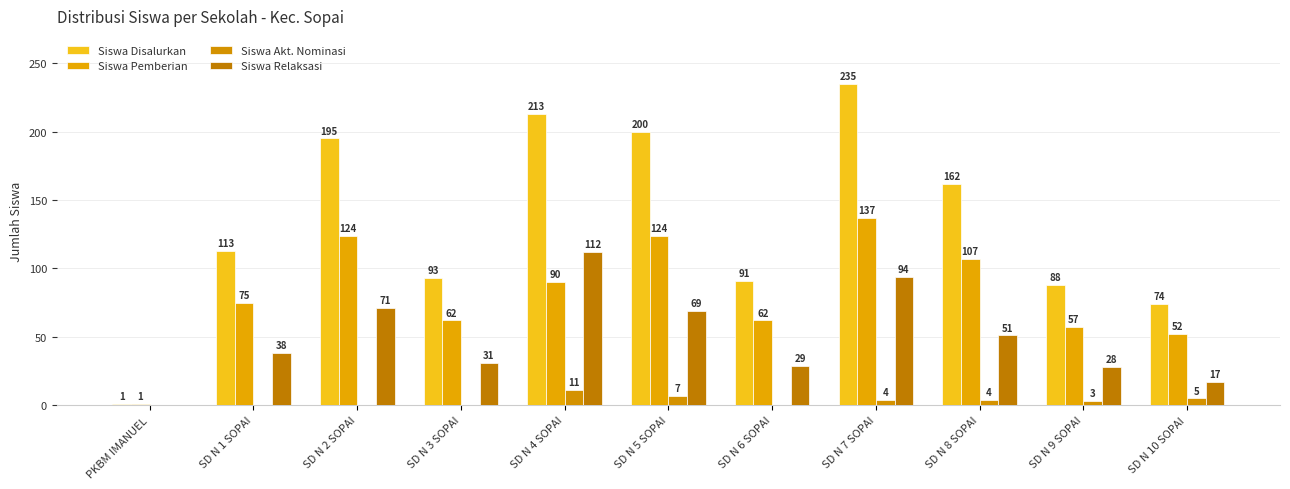

What is the greatest value displayed?

235